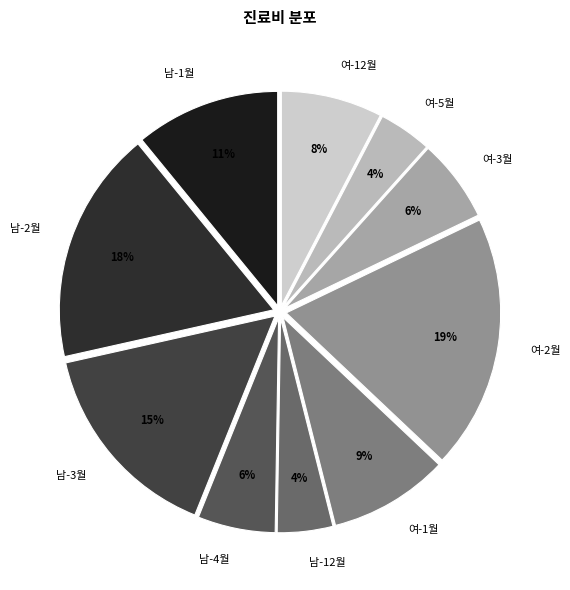

To the nearest percent, what is the combined percentage of 여-1월 and 여-3월?

15%